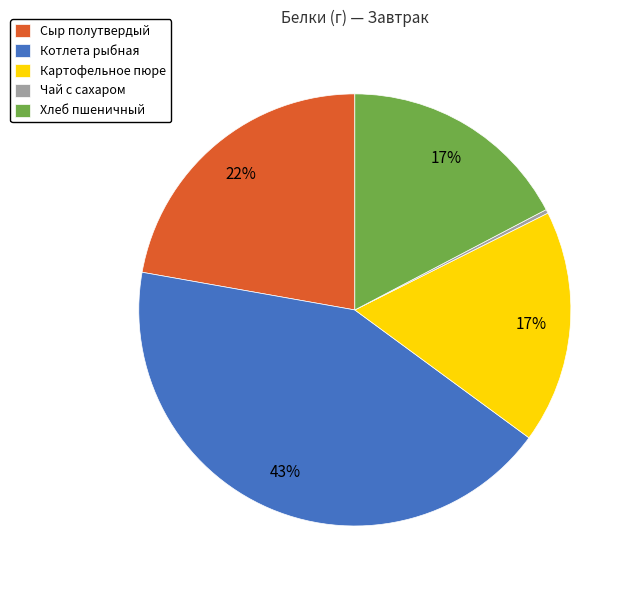

To the nearest percent, what percentage of the pie is Хлеб пшеничный?

17%